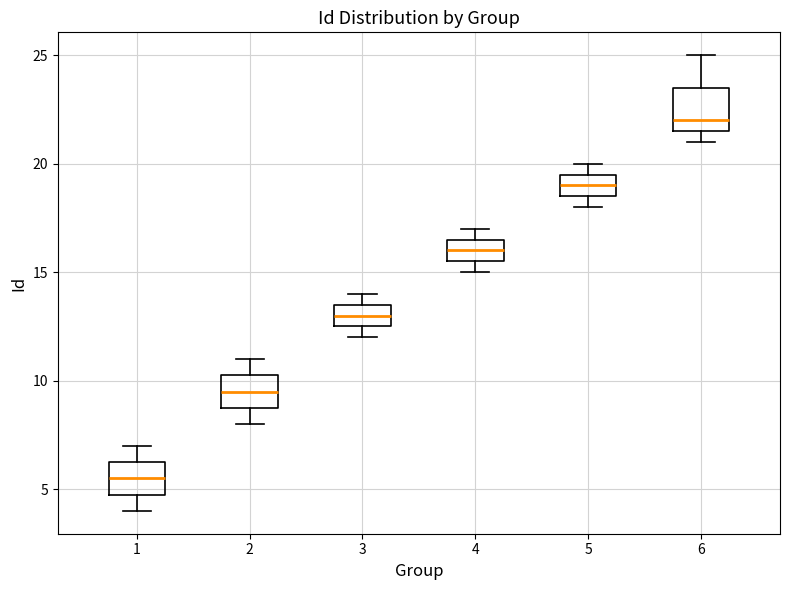

Which box's median line is the highest?

6